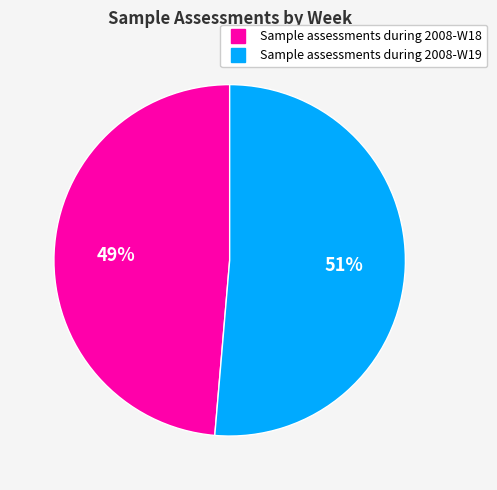

To the nearest percent, what percentage of the pie is Sample assessments during 2008-W18?

49%